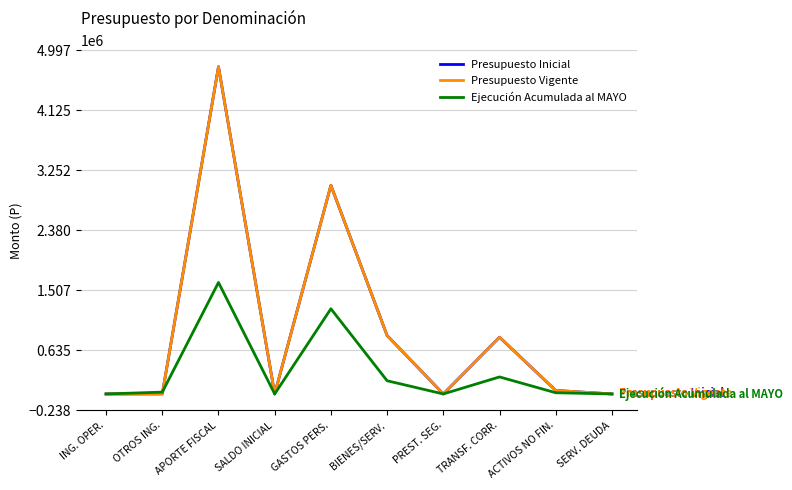

List the series in order of their peak value, lowest first.

Ejecución Acumulada al MAYO, Presupuesto Inicial, Presupuesto Vigente